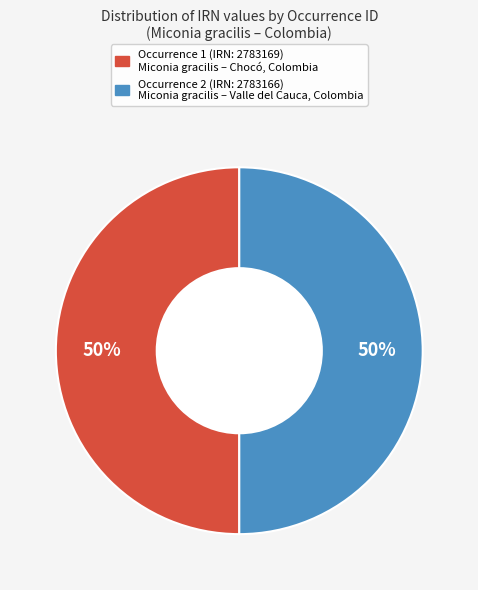

To the nearest percent, what is the average slice percentage?

50%